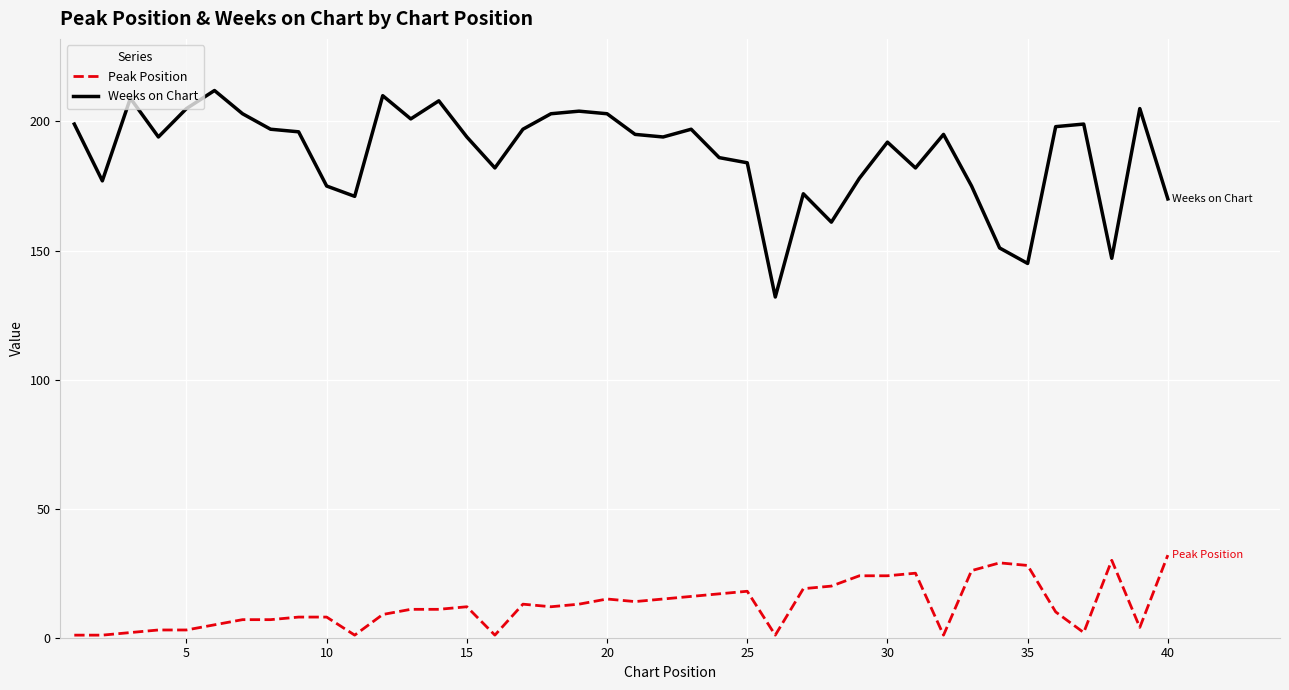

True or false: Weeks on Chart and Peak Position cross at least once.

False